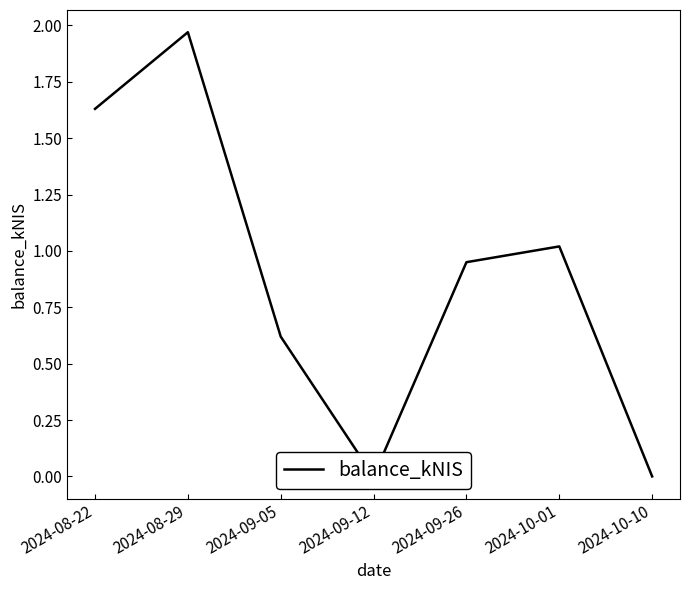

List the labels in order of value, largest first.

2024-08-29, 2024-08-22, 2024-10-01, 2024-09-26, 2024-09-05, 2024-09-12, 2024-10-10